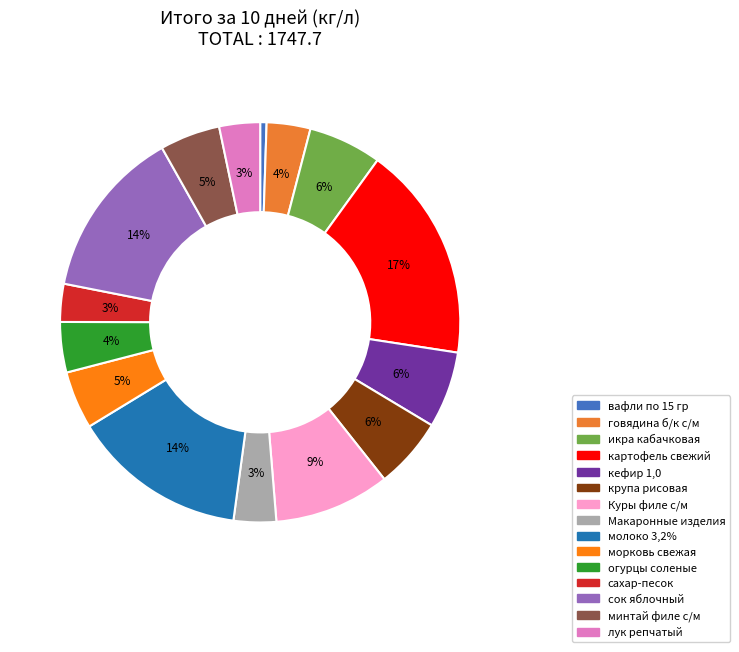

To the nearest percent, what percentage of the pie is картофель свежий?

17%